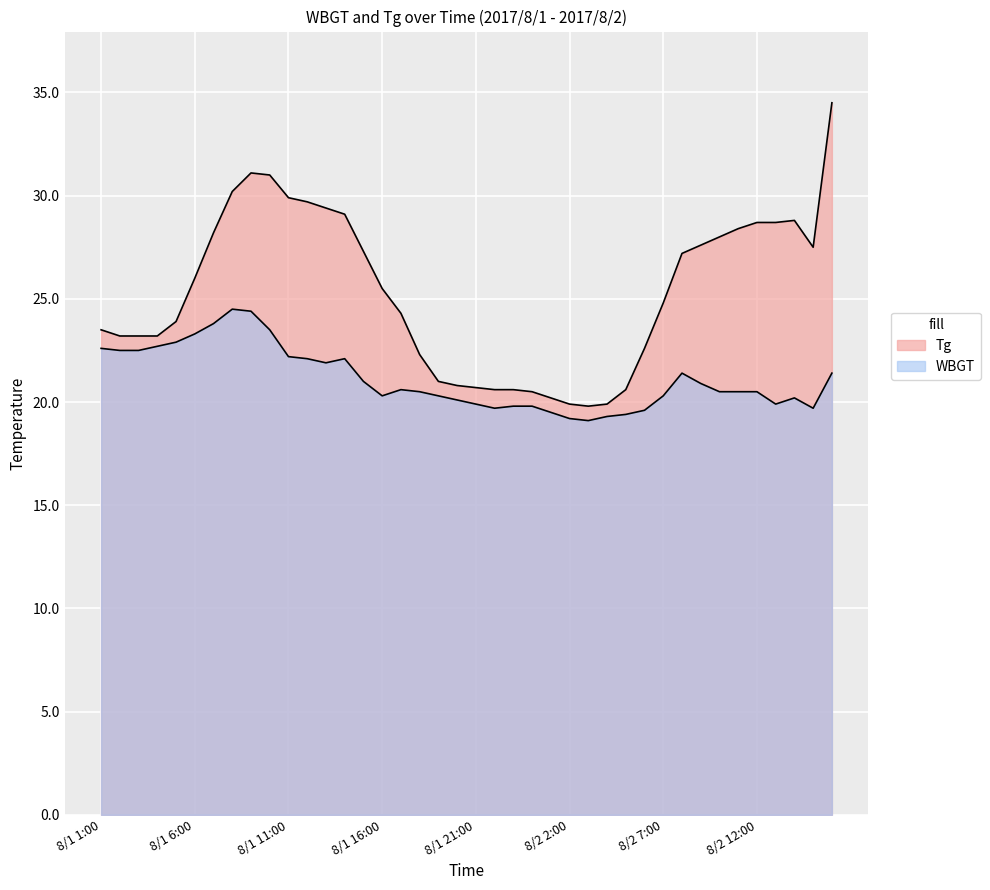

True or false: WBGT has a value of 20.5 at 8/1 18:00.

True